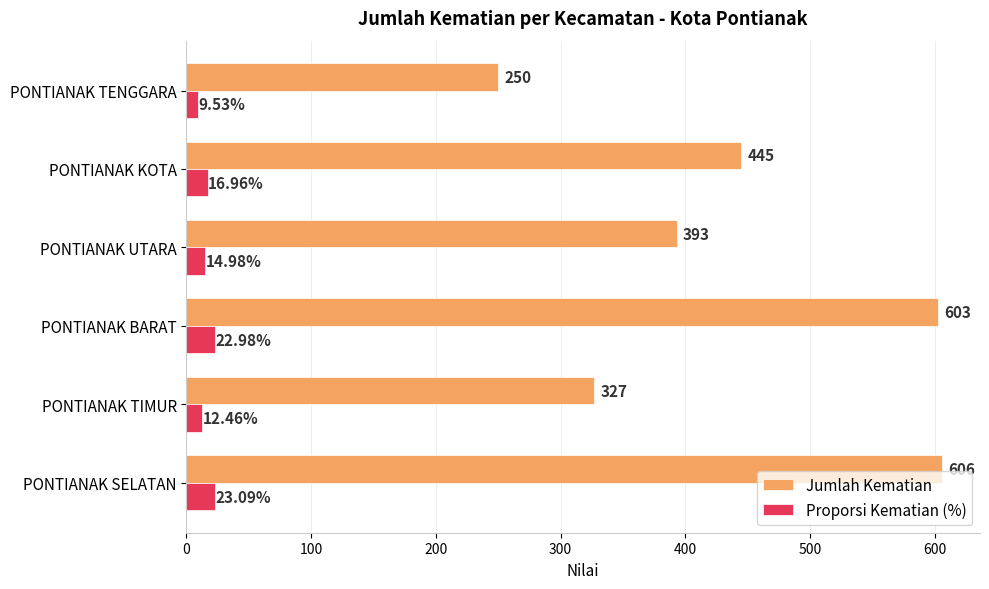

At which category is the sum across all series the highest?

PONTIANAK SELATAN